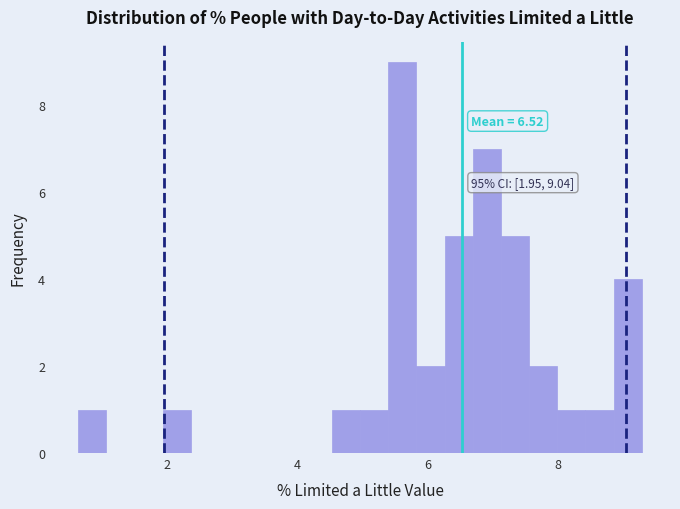

Around what value on the x-axis is the tallest bar? Give the approximate position of its centre, as read against the axis.

5.6